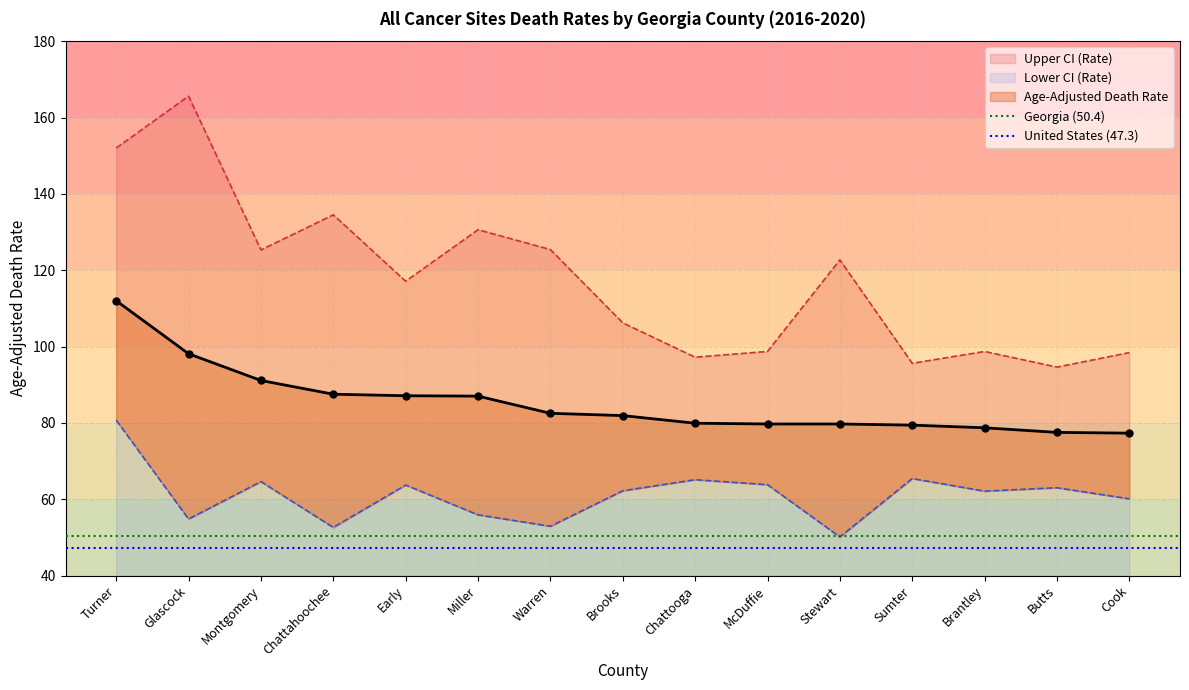

Which has a higher value, Turner or Glascock?

Turner